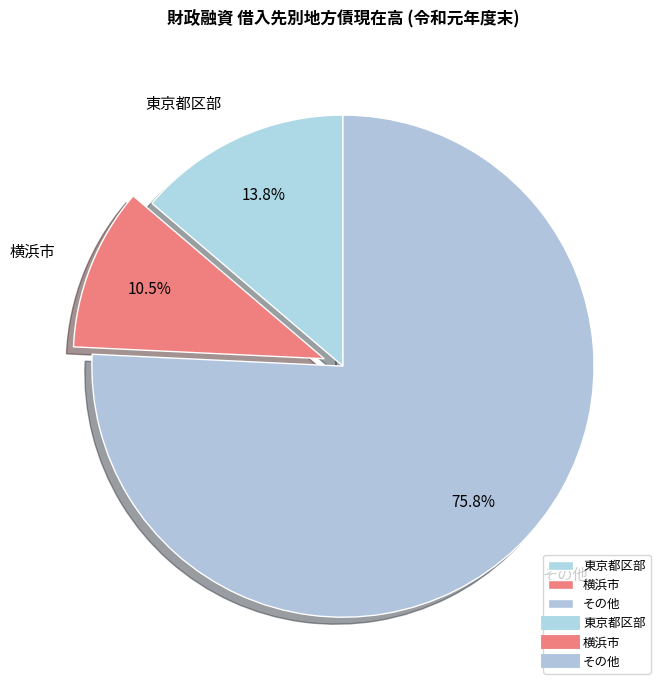

What is the ratio of the value at その他 to the value at 横浜市?

7.2